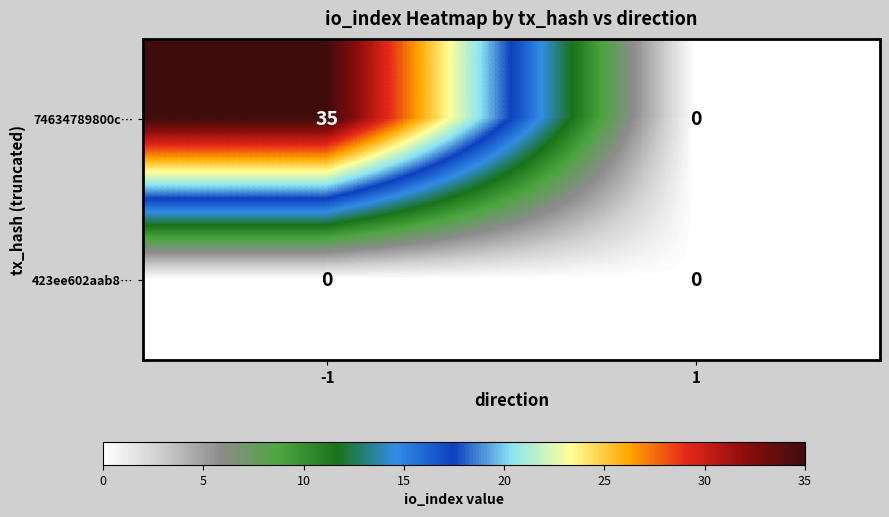

At how many categories does at least one series exceed 15?

1